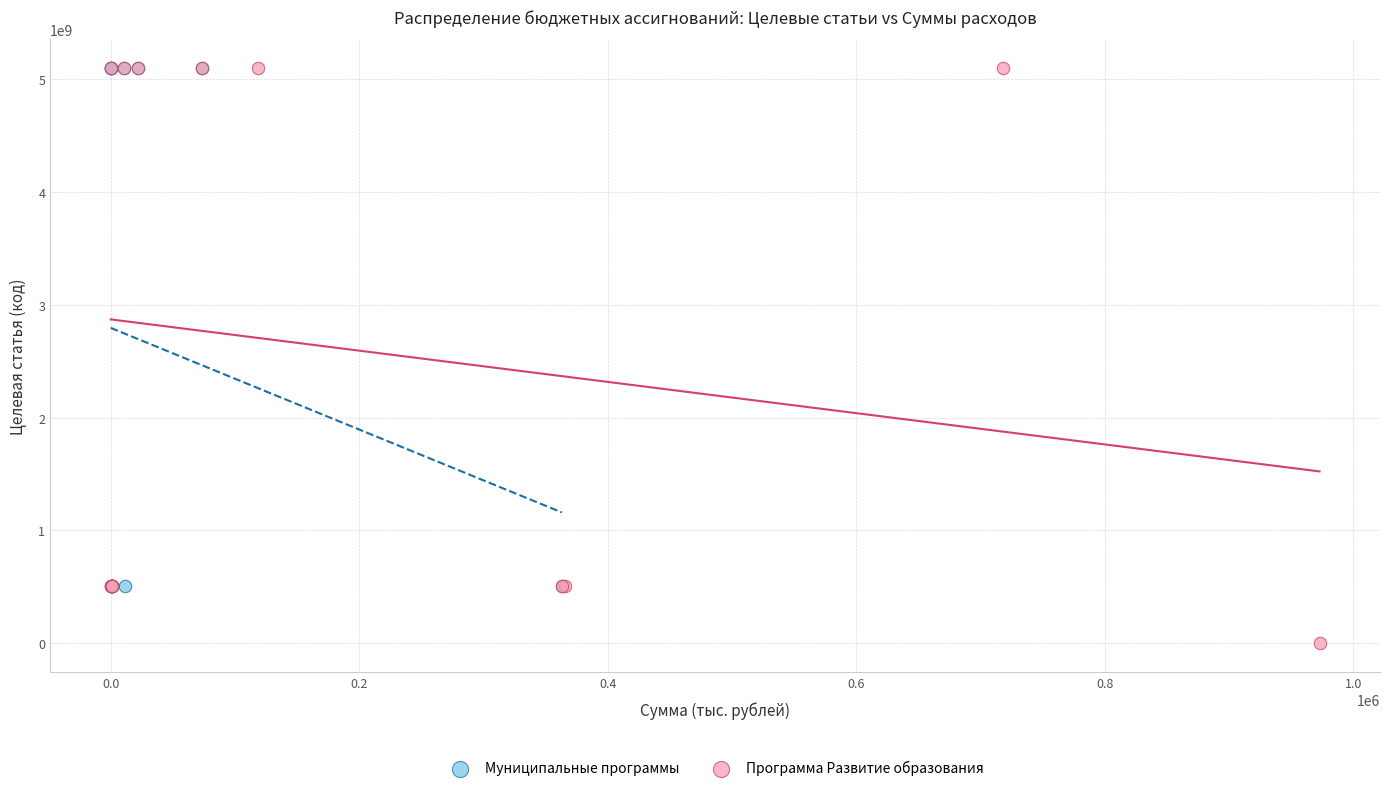

Which series has the largest Y range (max minus min)?

Программа Развитие образования